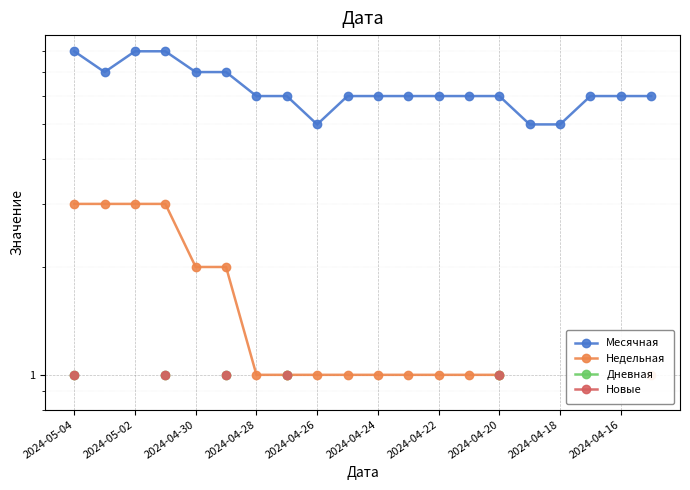

What is the spread (max minus min) of values at 2024-04-24?

5.0